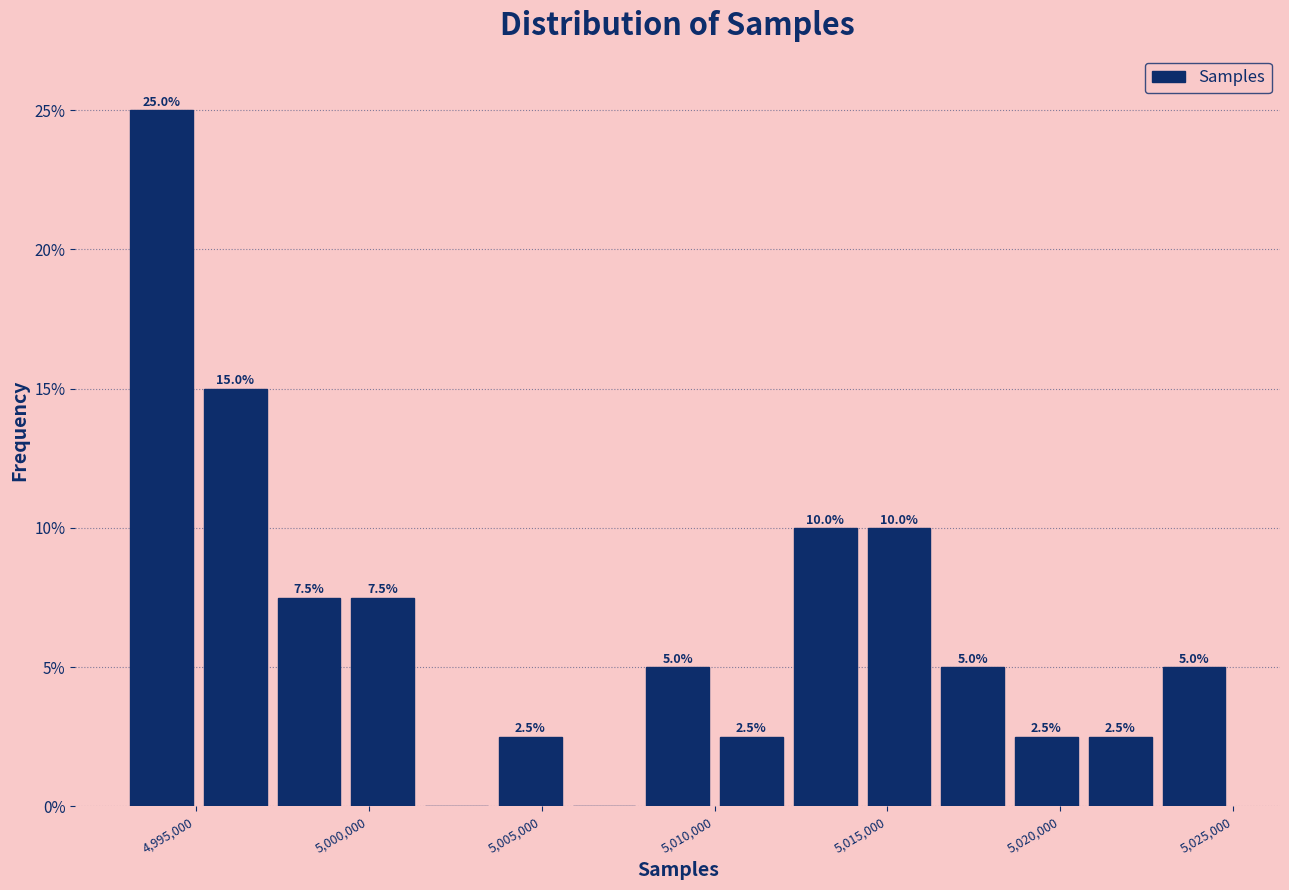

Over which range of the x-axis is the bar tallest?

4993000 to 4995000